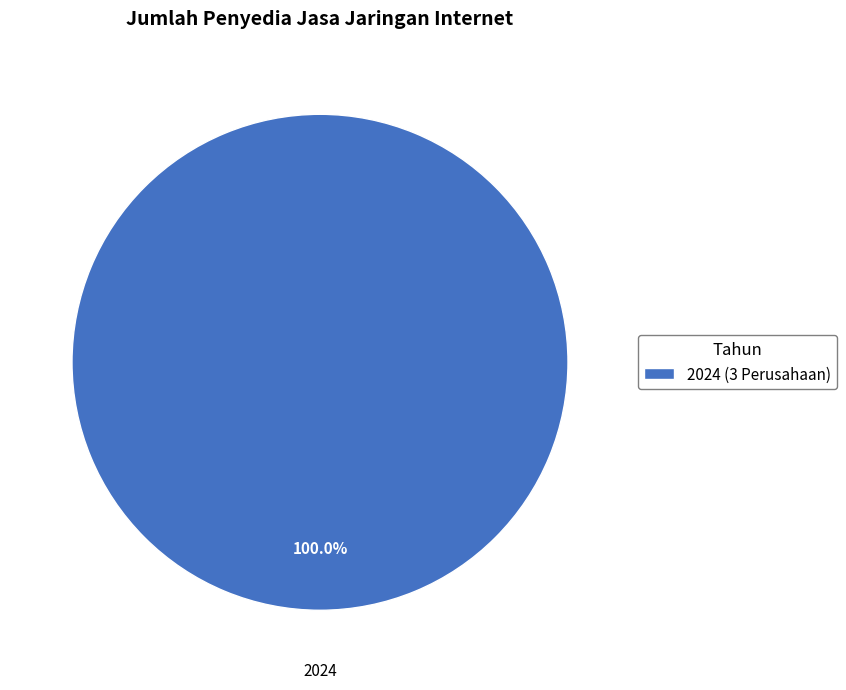

Is there any slice that represents more than half of the pie?

Yes